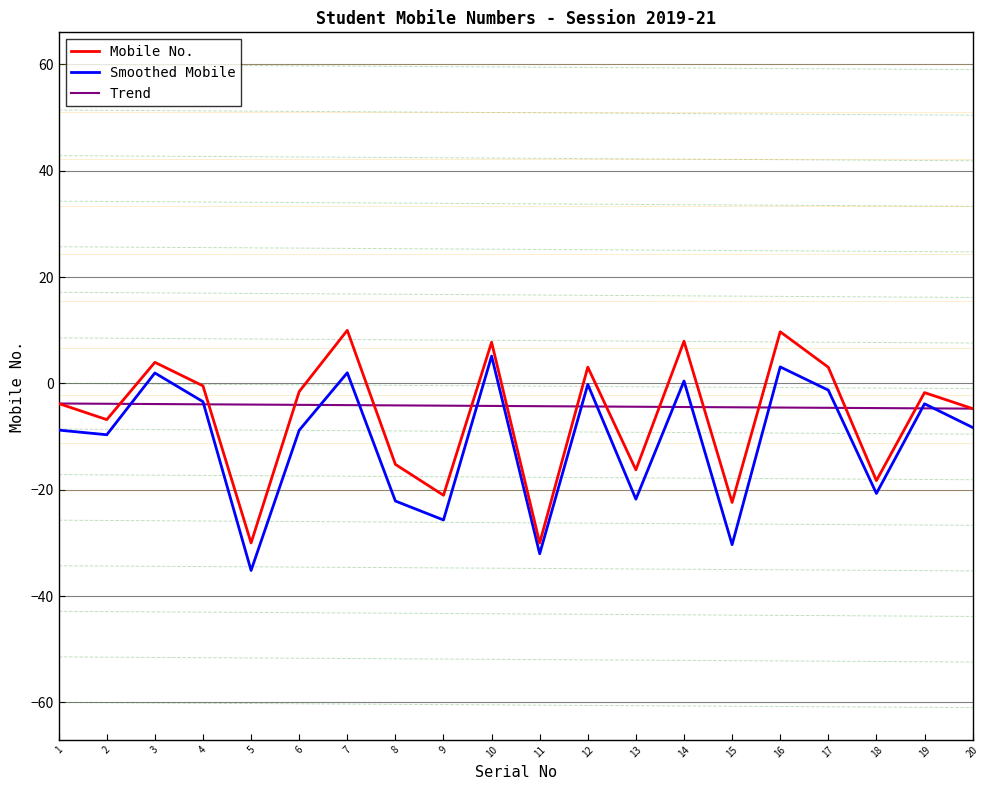

Does the chart display data point markers on the line(s)?

No